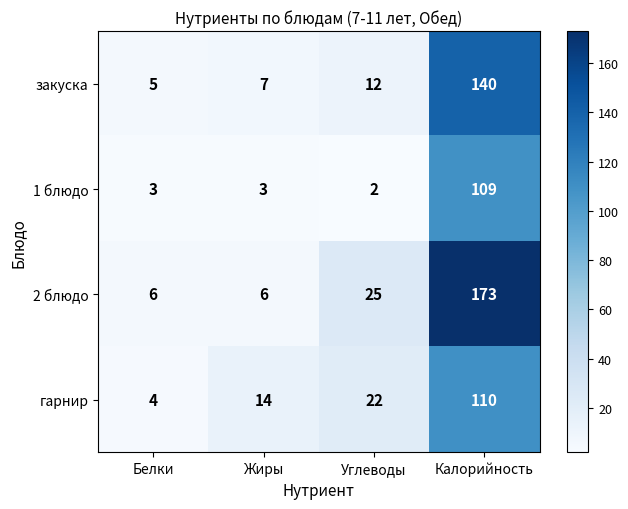

At Жиры, list the series in order from largest to smallest.

гарнир, закуска, 2 блюдо, 1 блюдо